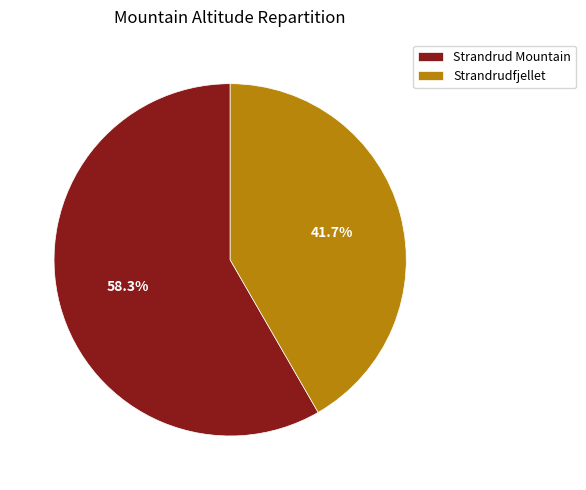

Between Strandrud Mountain and Strandrudfjellet, which is larger?

Strandrud Mountain